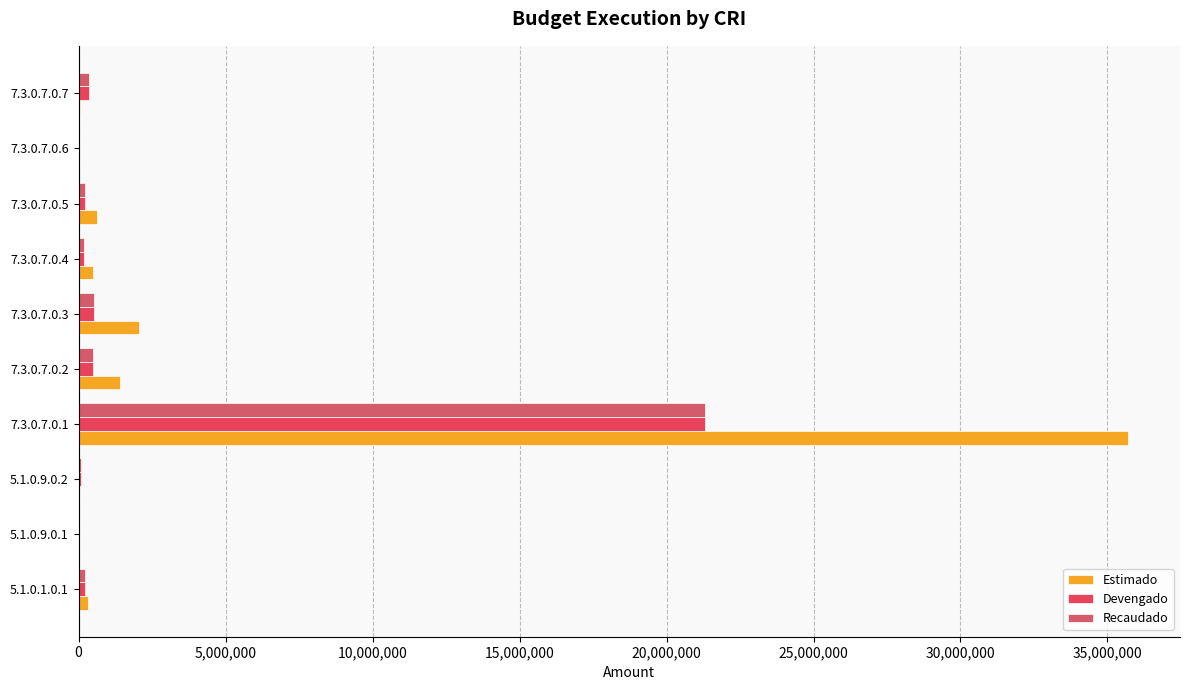

What is the difference between the maximum and minimum values in the Recaudado series?

21311010.5